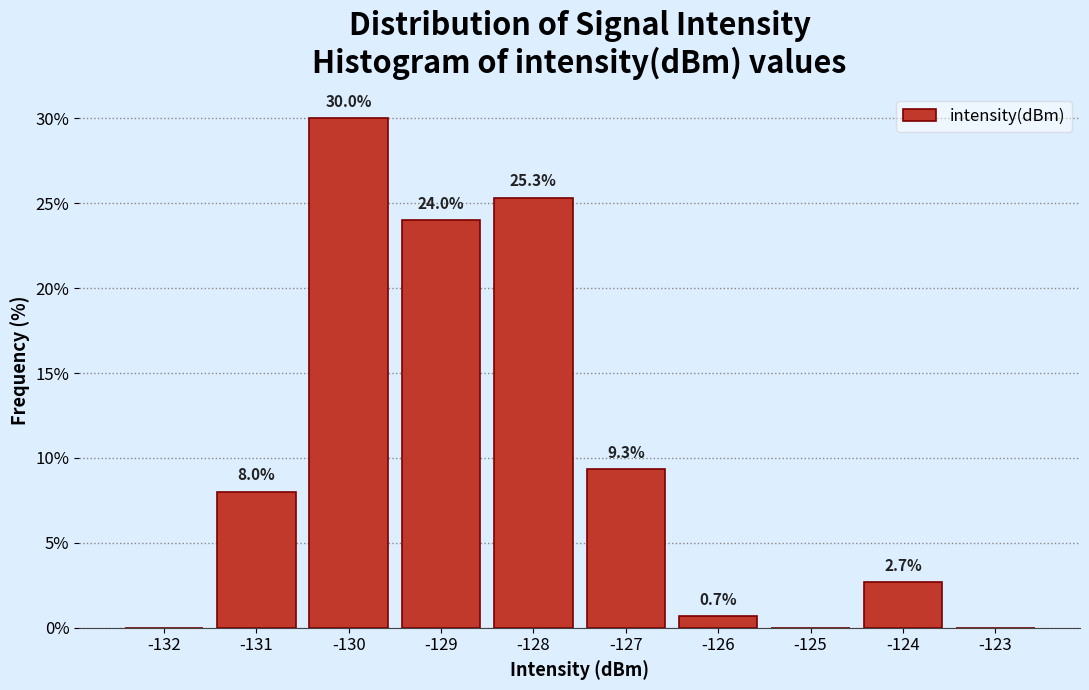

Reading left to right, extract all data points from this chart.

-132=0.0	-131=8.0	-130=30.0	-129=24.0	-128=25.3	-127=9.3	-126=0.7	-125=0.0	-124=2.7	-123=0.0